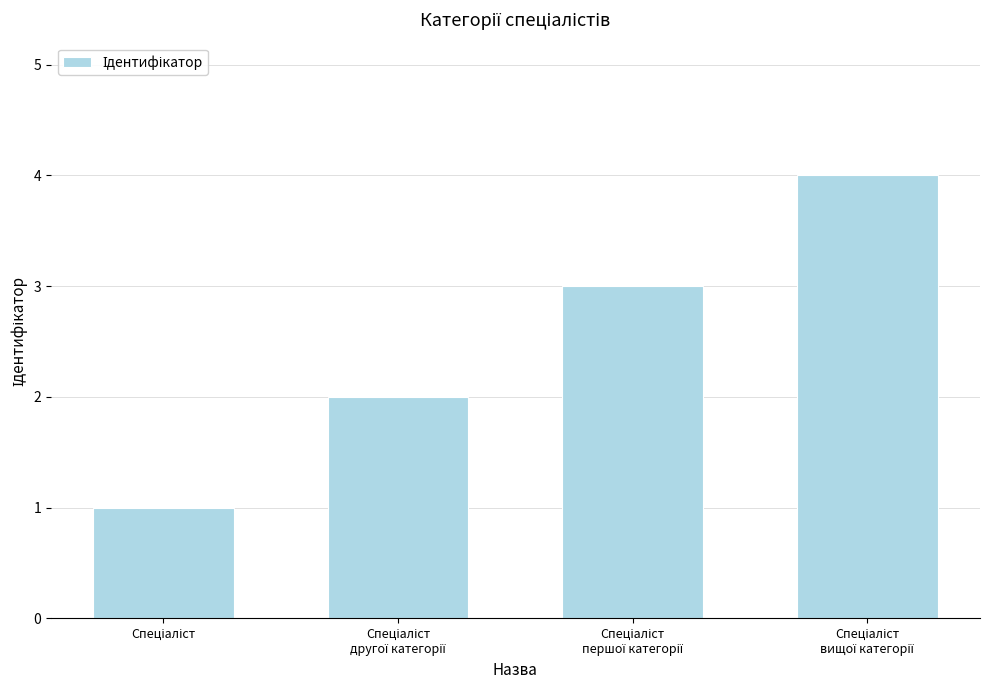

Reading left to right, extract all data points from this chart.

1	2	3	4